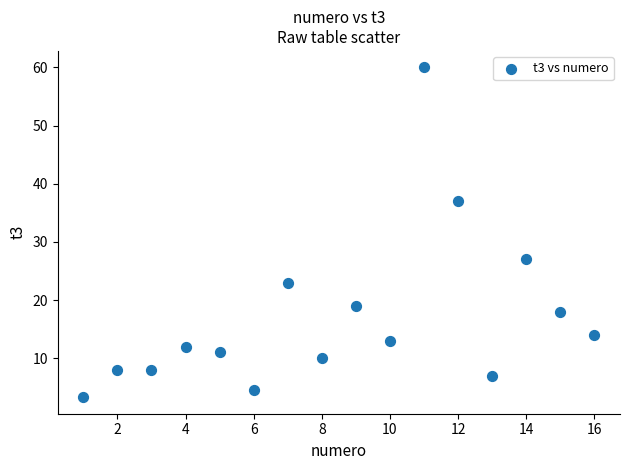

What Y value in the scatter plot is closest to 31?

27.0